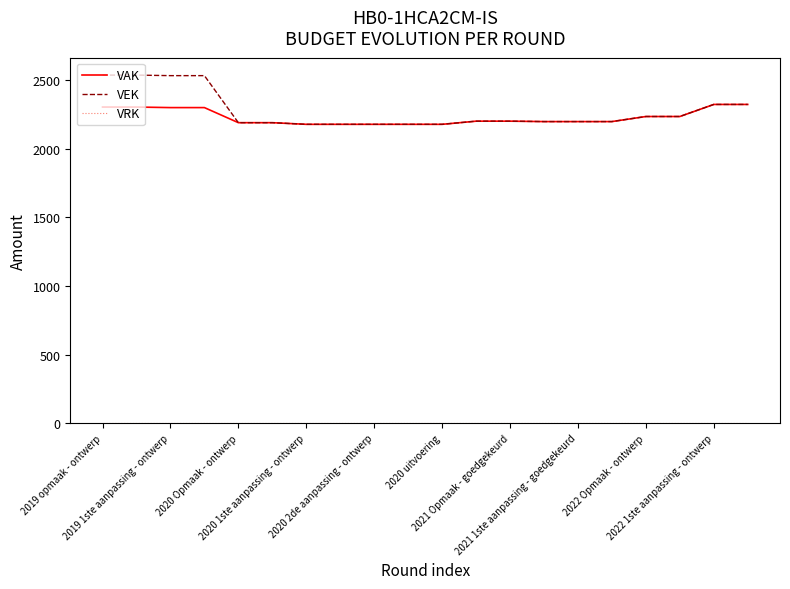

Which series has the widest spread of values?

VEK